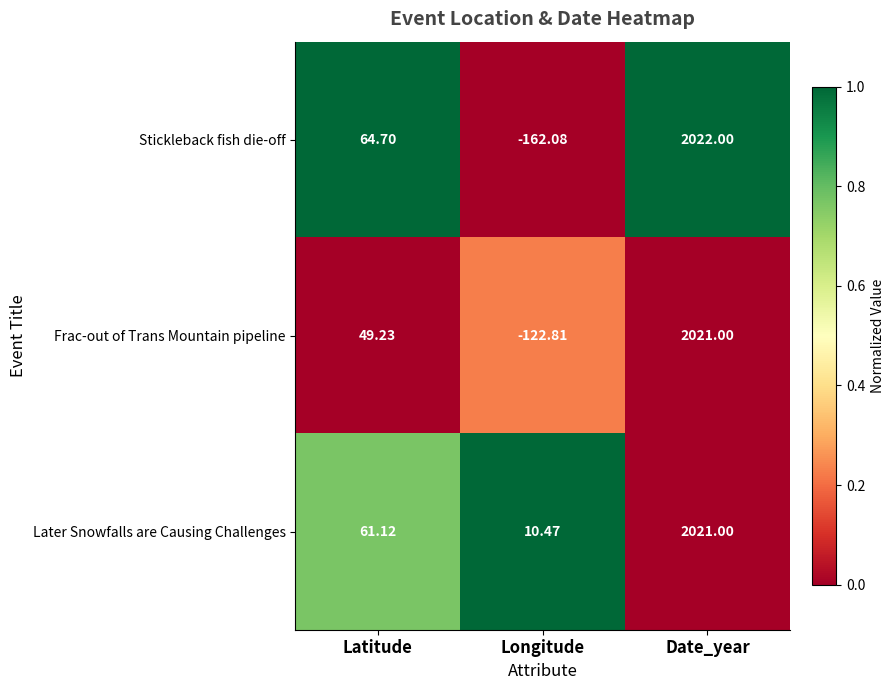

Which label corresponds to the smallest value in the chart?

Longitude